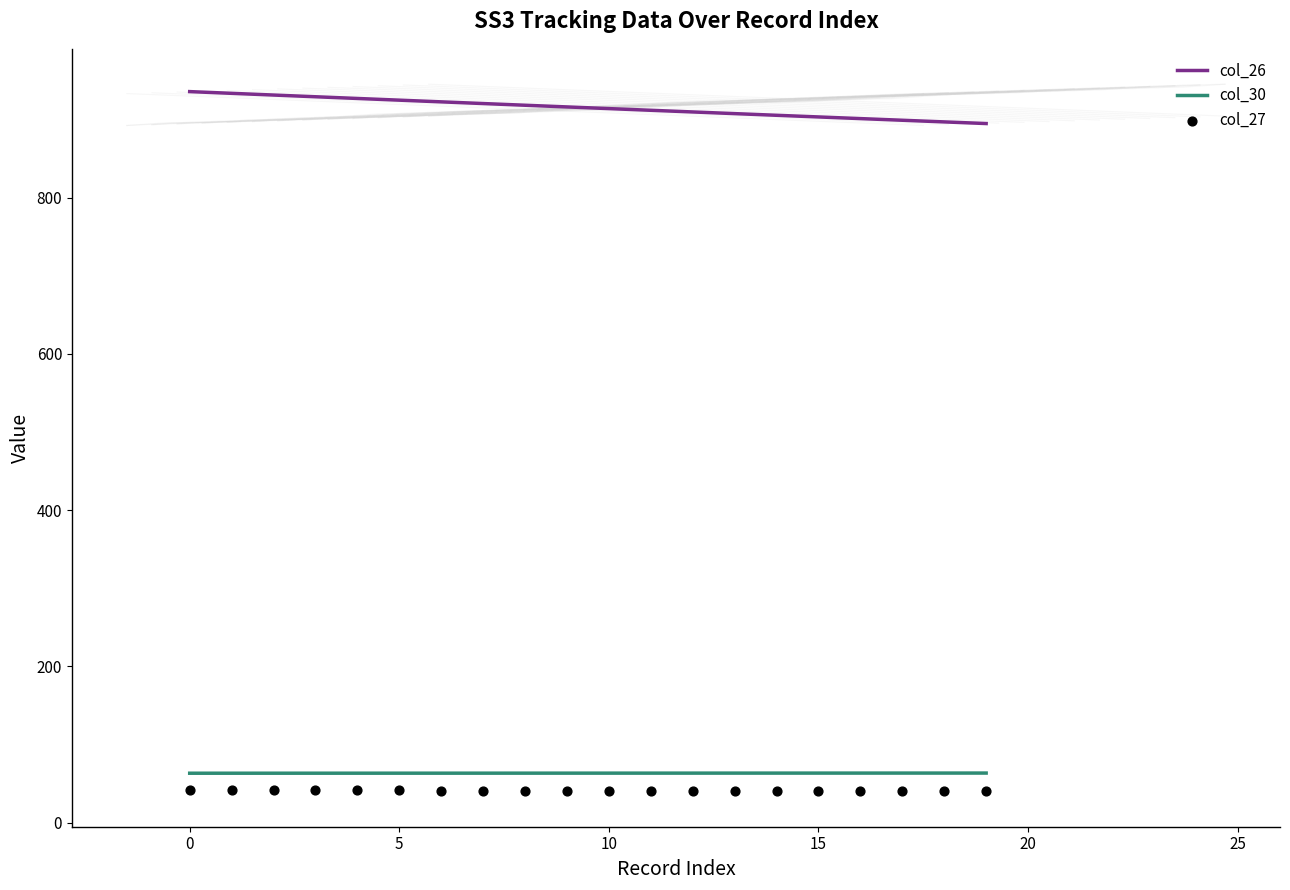

What is the total value across all series at 9?

1020.3